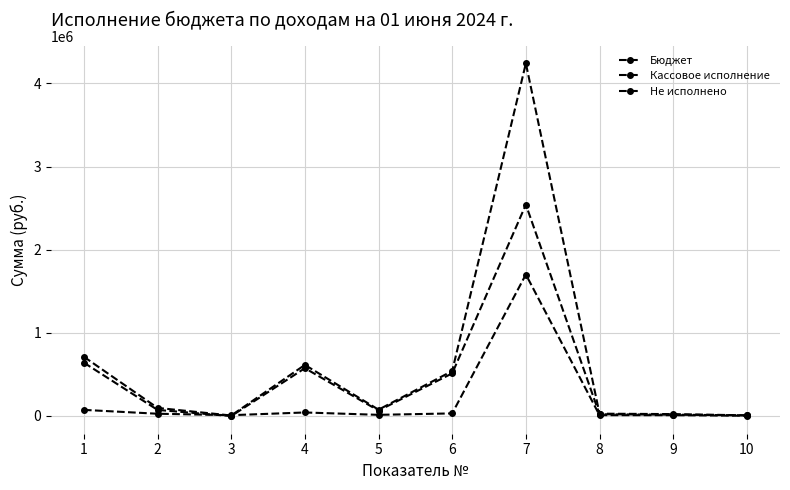

The value of Бюджет at 5 is 99107.6. True or false?

False